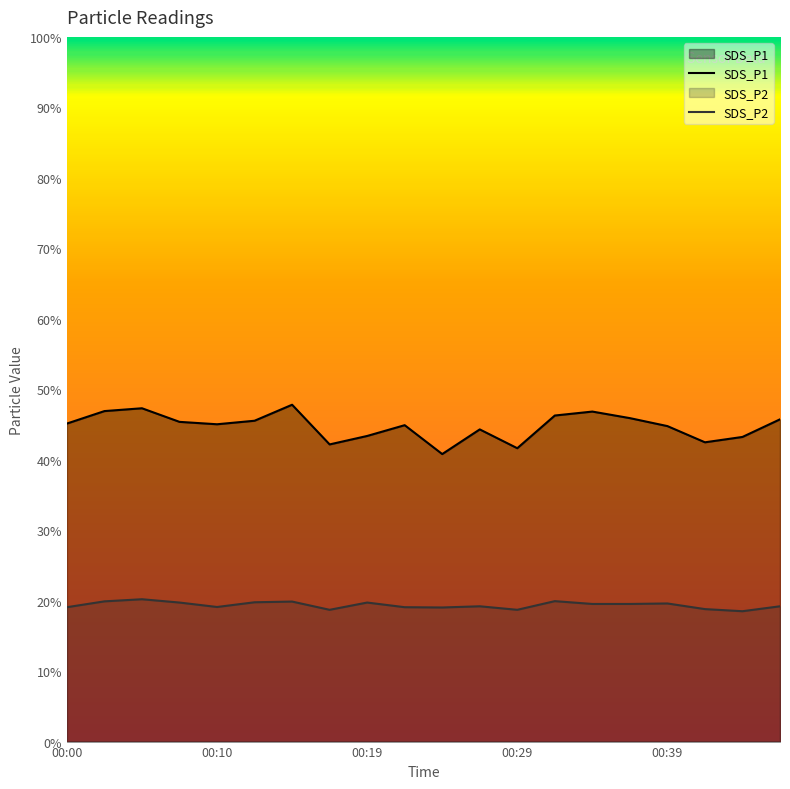

At which label does SDS_P2 reach its minimum?

18